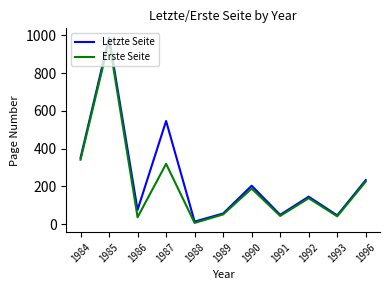

Is it true that Letzte Seite equals 13 at 1993?

False